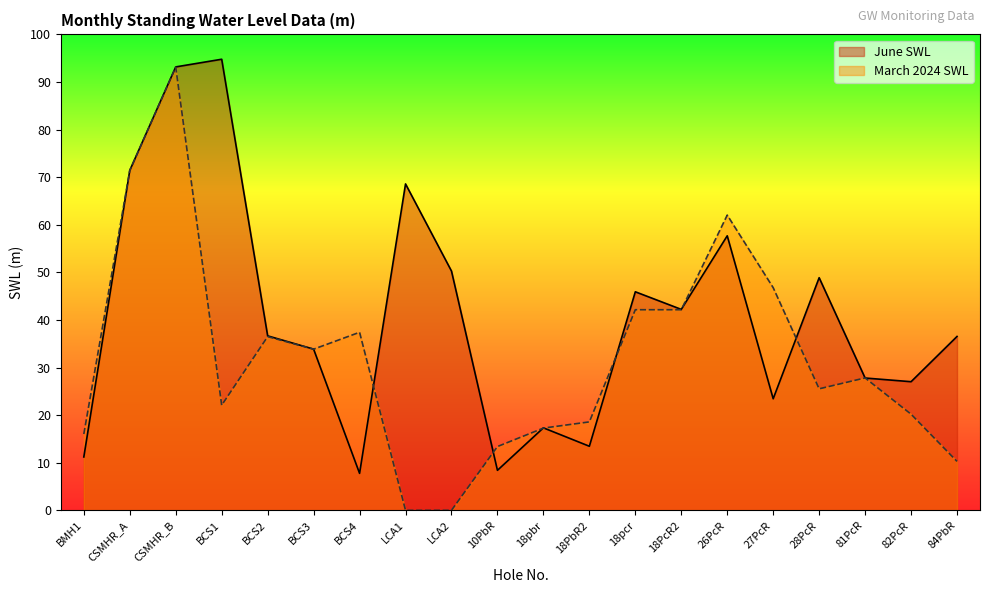

At which category does the chart reach its minimum across all series?

LCA1